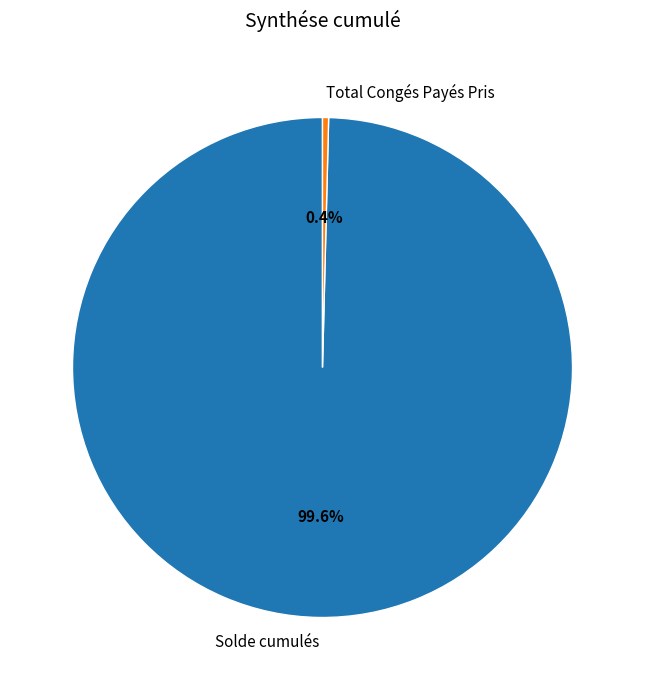

Is Solde cumulés the majority of the pie?

Yes